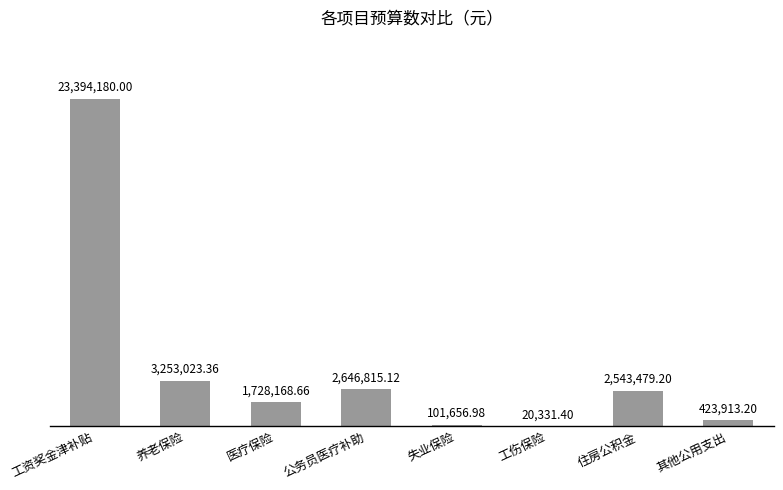

At which label does the data first exceed 2543479?

工资奖金津补贴